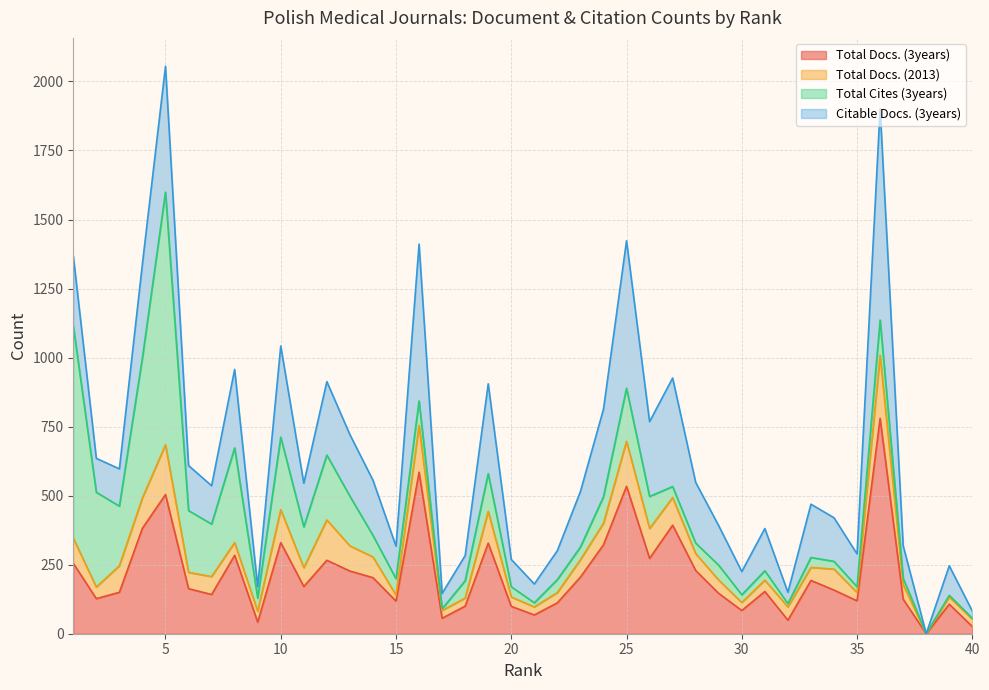

At which label does Citable Docs. (3years) first exceed 239?

1